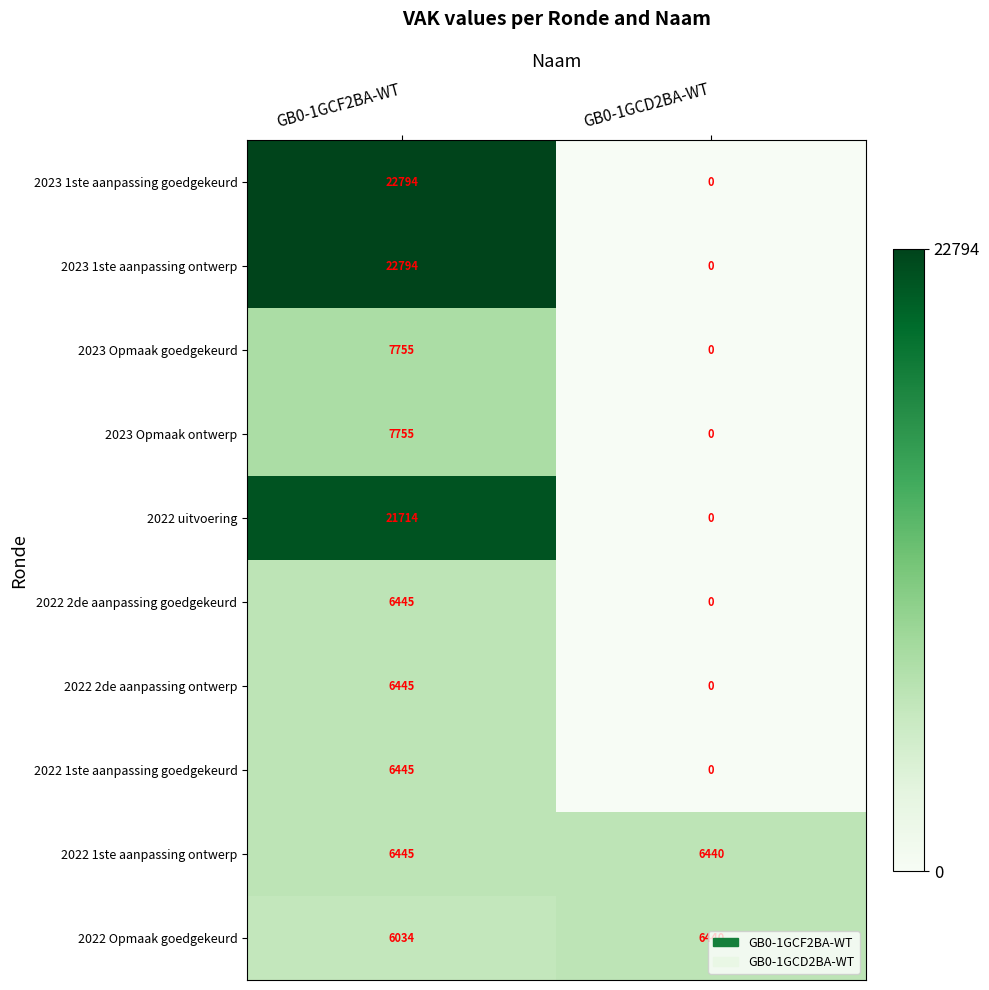

At which label is 2022 1ste aanpassing goedgekeurd closest to 3222?

GB0-1GCD2BA-WT